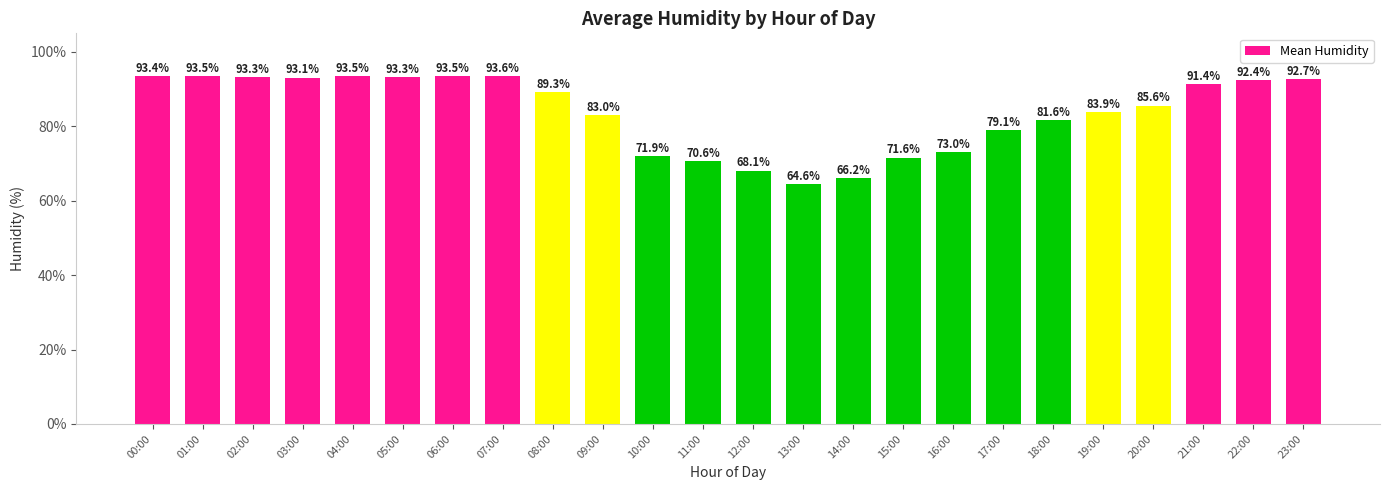

Are the bars grouped side by side (vs. stacked)?

No